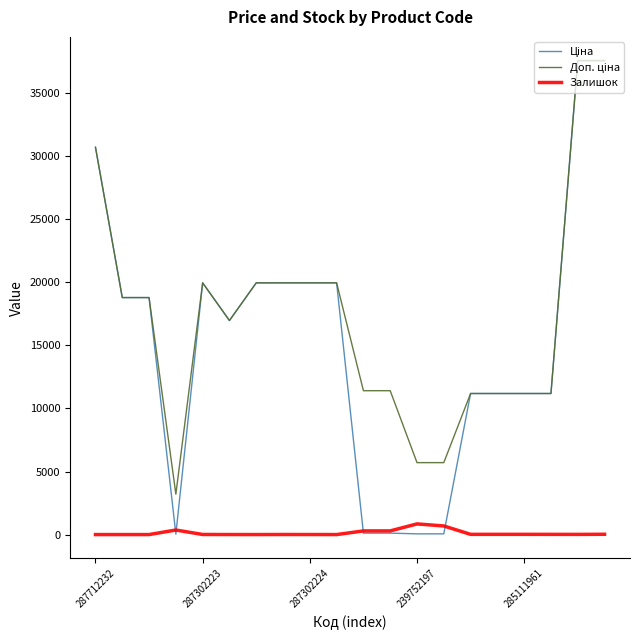

What is the maximum value shown in the chart?

37593.6